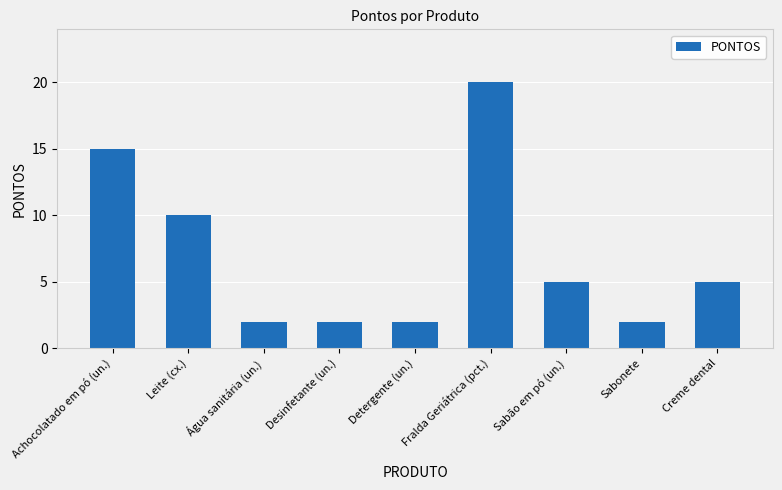

At which category does the chart reach its peak across all series?

Fralda Geriátrica (pct.)